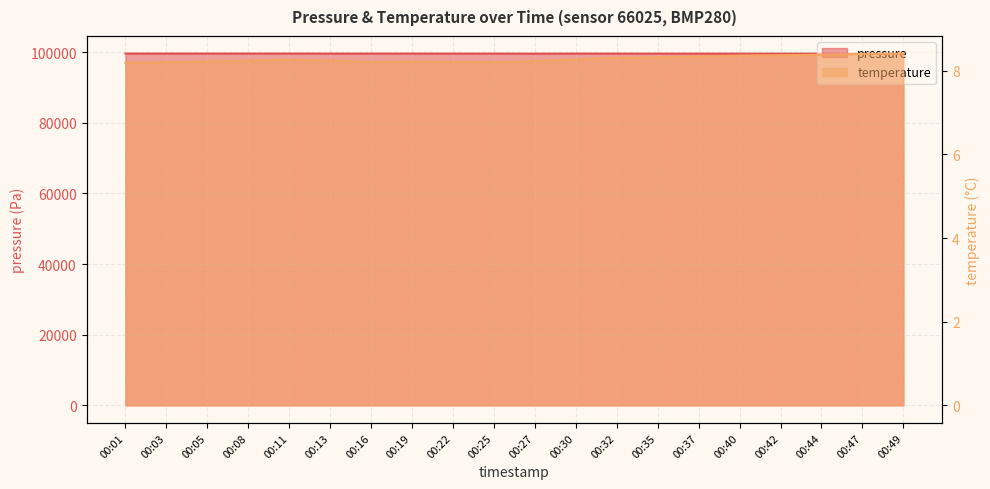

True or false: pressure has a value of 178671.4 at 00:13.

False